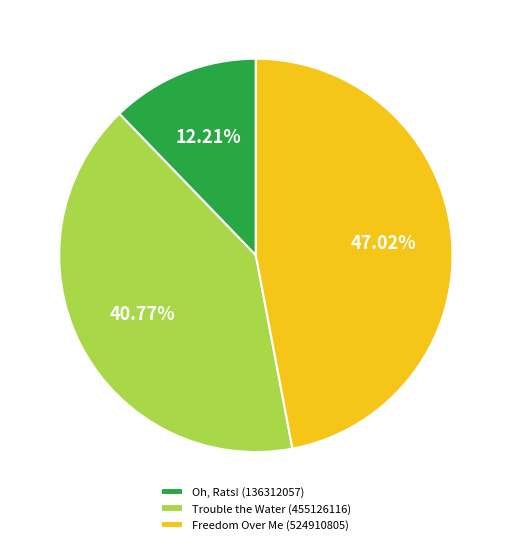

Between Oh, Rats! (136312057) and Trouble the Water (455126116), which is larger?

Trouble the Water (455126116)